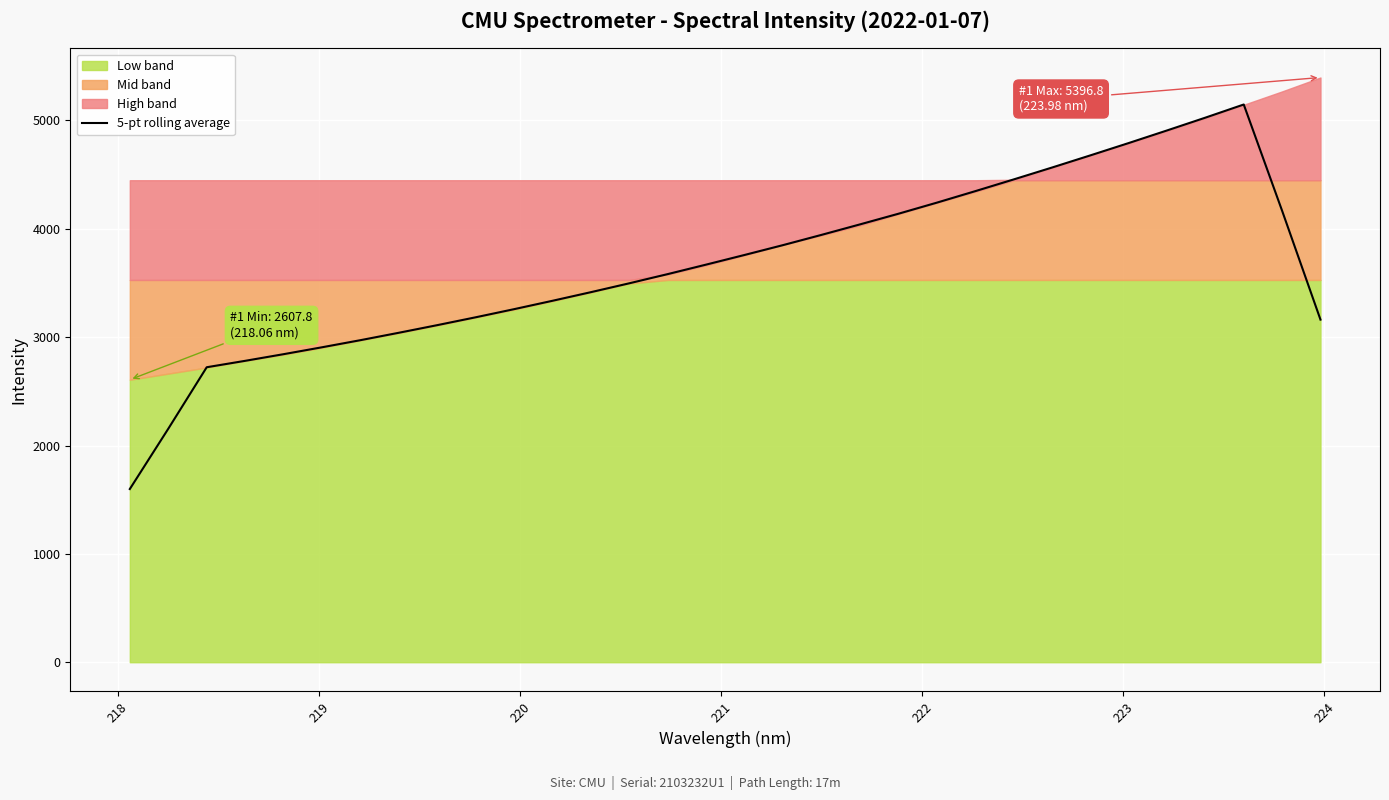

True or false: the data has more than 0 interior local peaks.

True